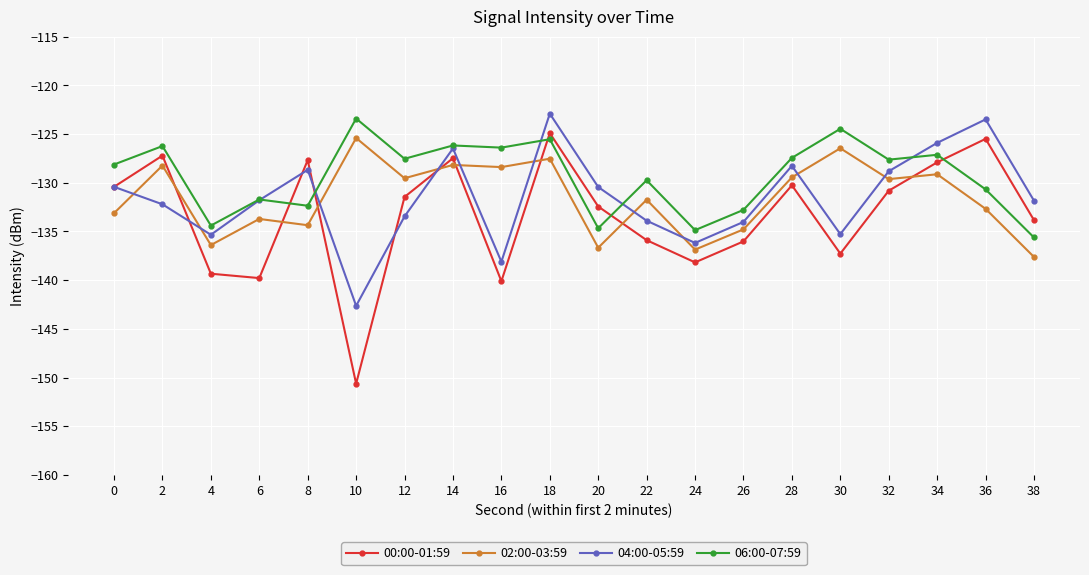

Which series has the largest range (max minus min)?

00:00-01:59